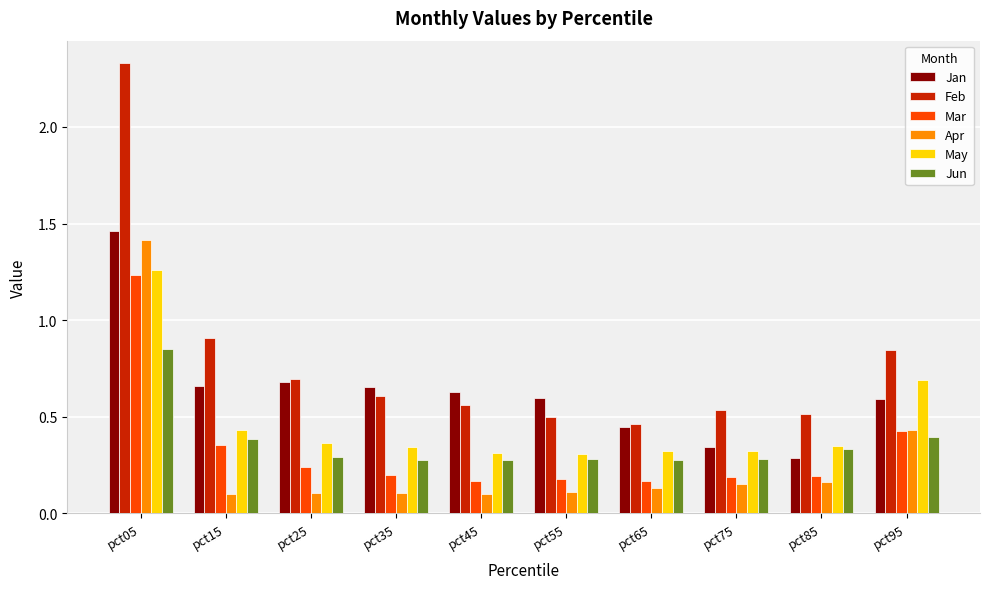

What are all the series names shown in the legend?

Jan, Feb, Mar, Apr, May, Jun